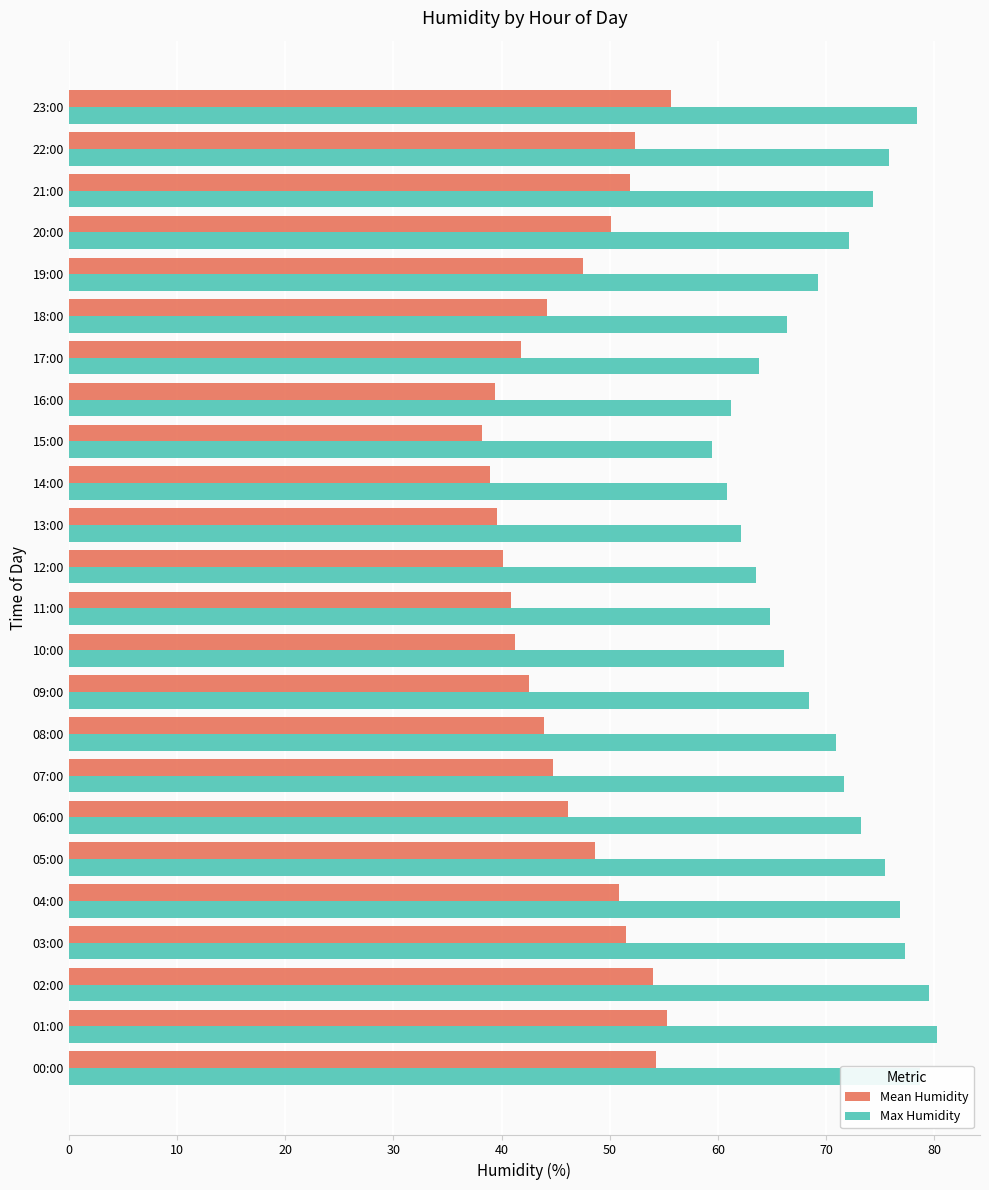

Is it true that Max Humidity equals 72.1 at 20:00?

True